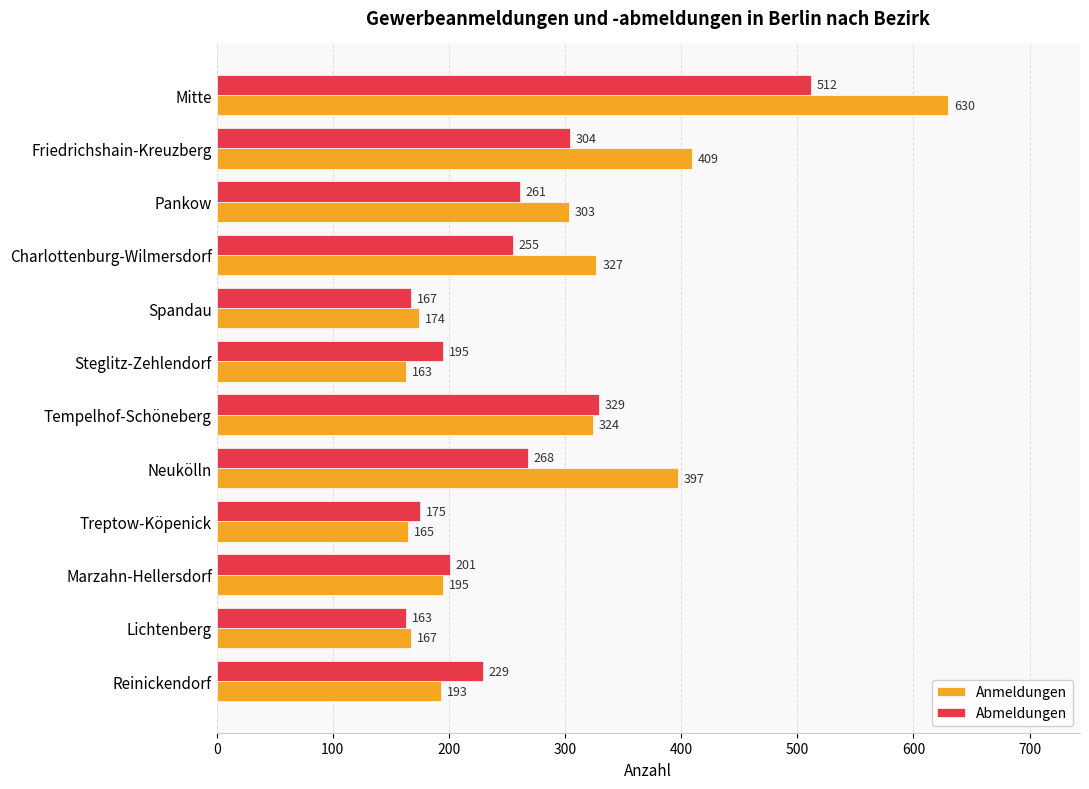

What are all the series names shown in the legend?

Anmeldungen, Abmeldungen